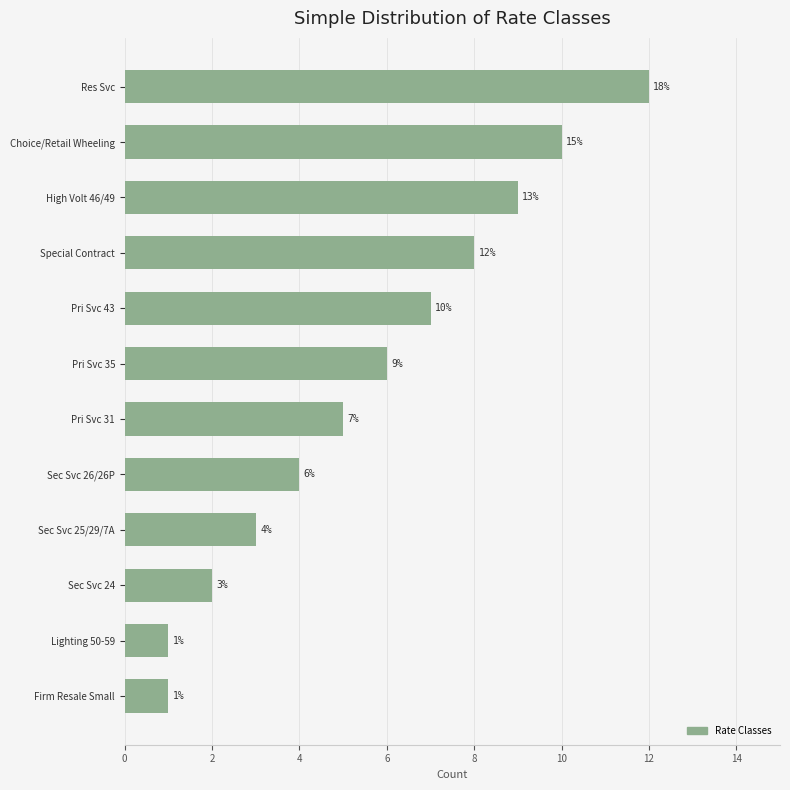

Reading top to bottom, extract all data points from this chart.

12	10	9	8	7	6	5	4	3	2	1	1